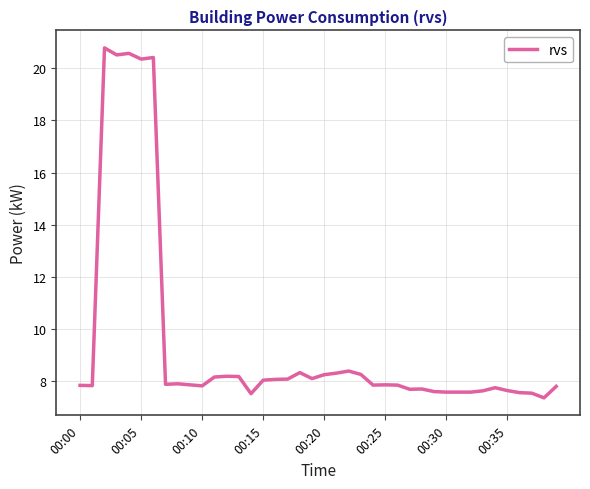

Does the chart display data point markers on the line(s)?

No